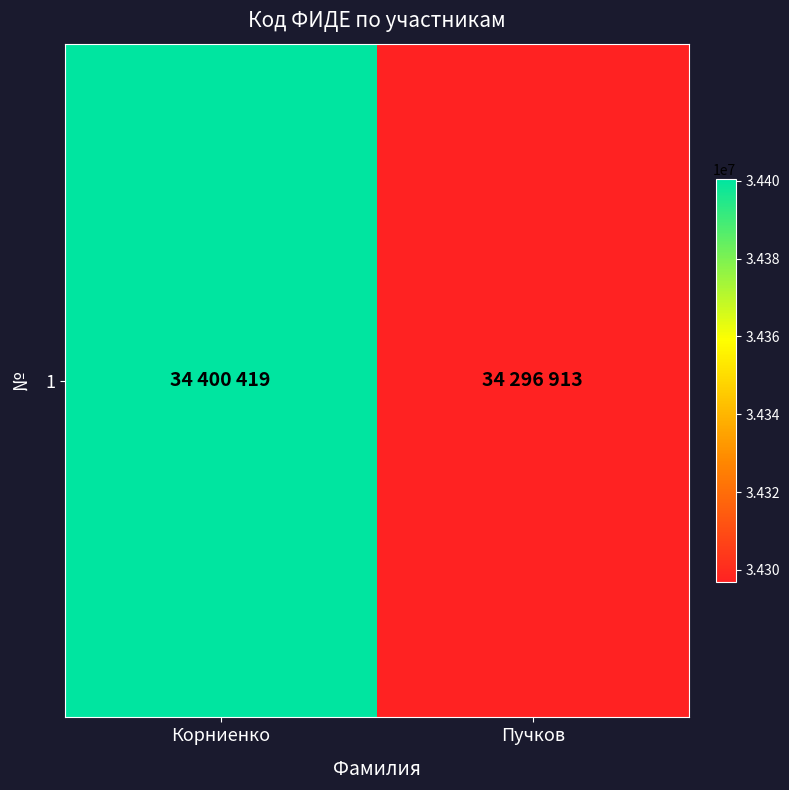

List the labels in order of value, smallest first.

Пучков, Корниенко